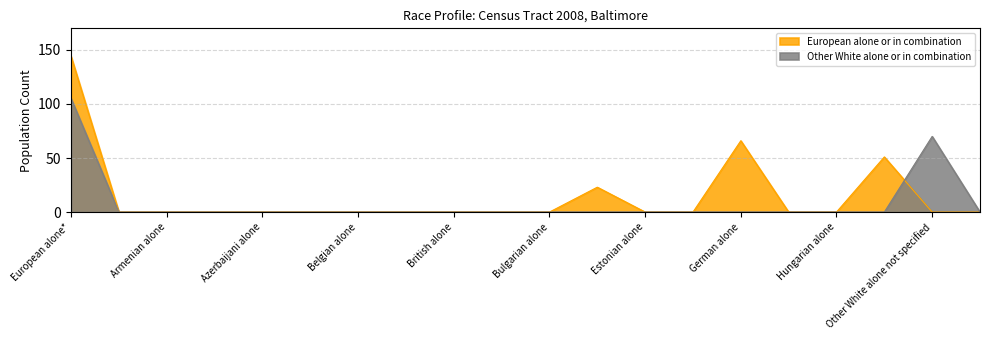

Between Bosnian and Herzegovinian alone and Armenian alone, which is larger?

Bosnian and Herzegovinian alone